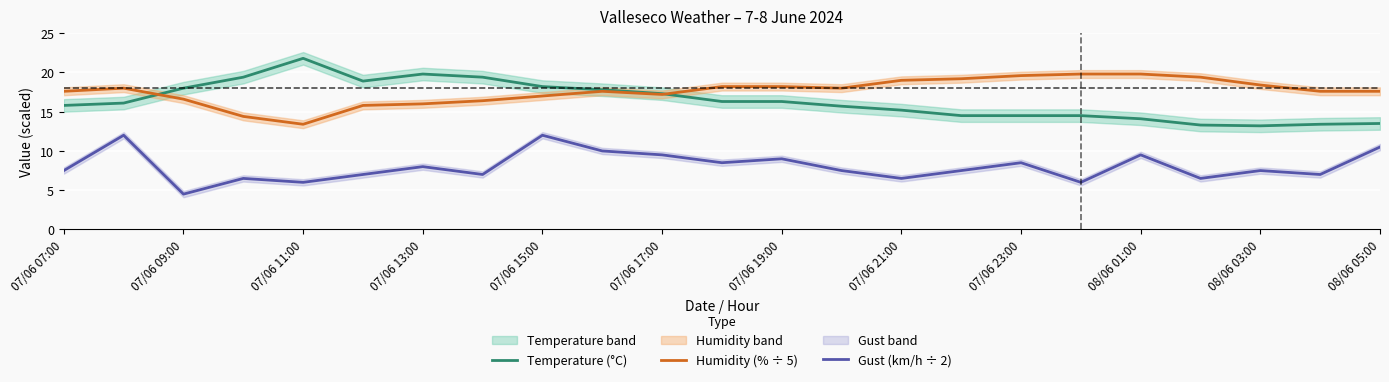

Is it true that Humidity (% ÷ 5) equals 10.2 at 07/06 17:00?

False